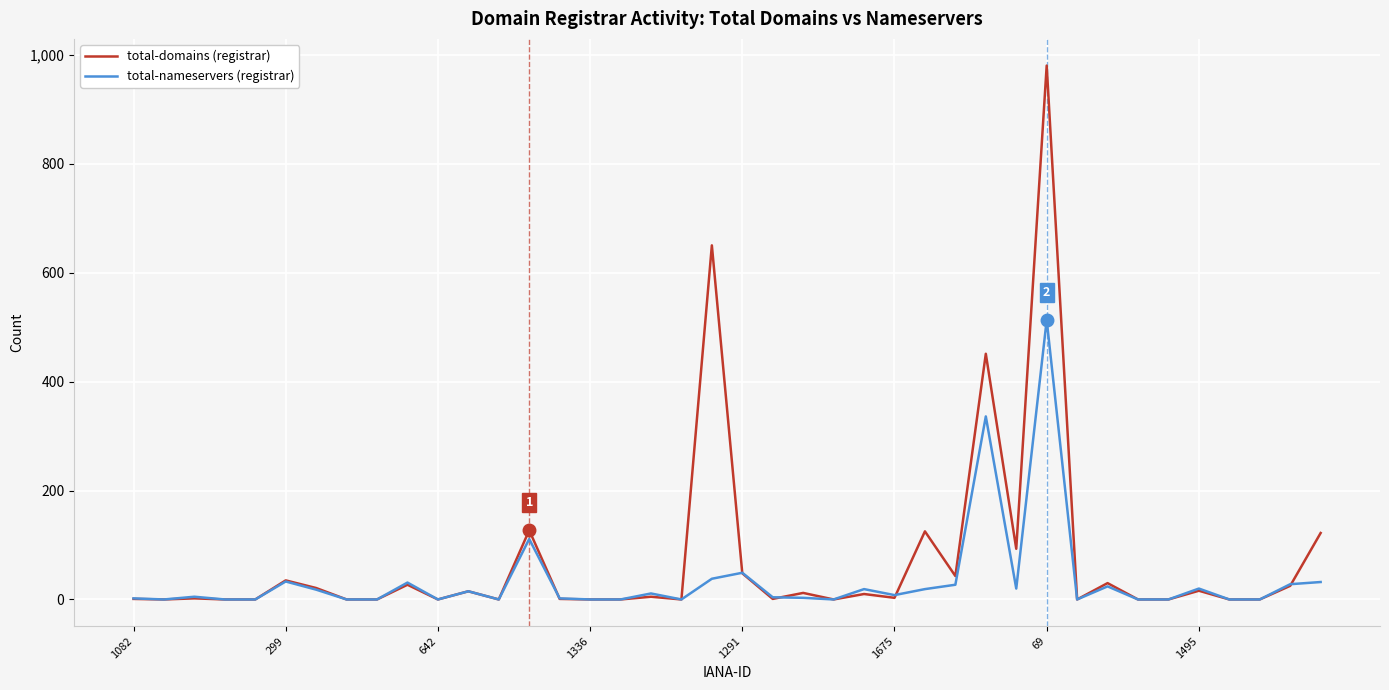

At how many categories does at least one series exceed 682?

1